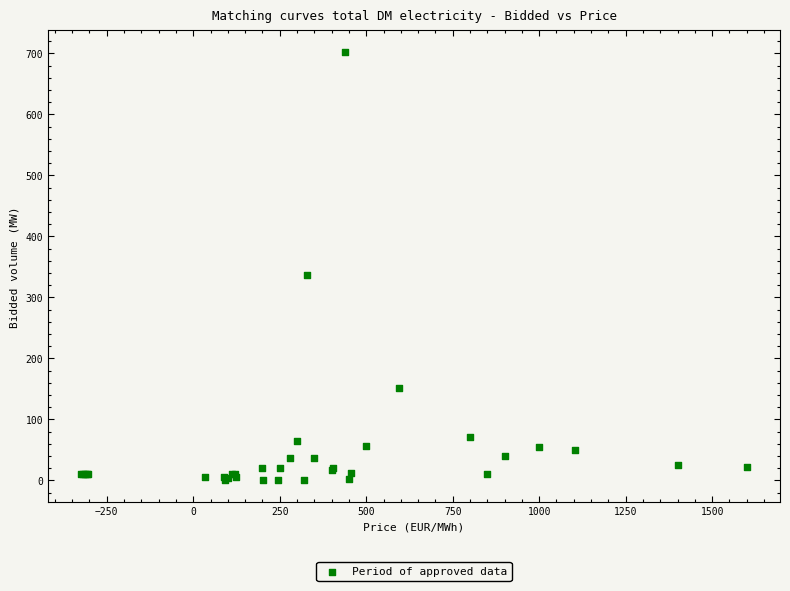

What Y value in the scatter plot is closest to 351?

336.0